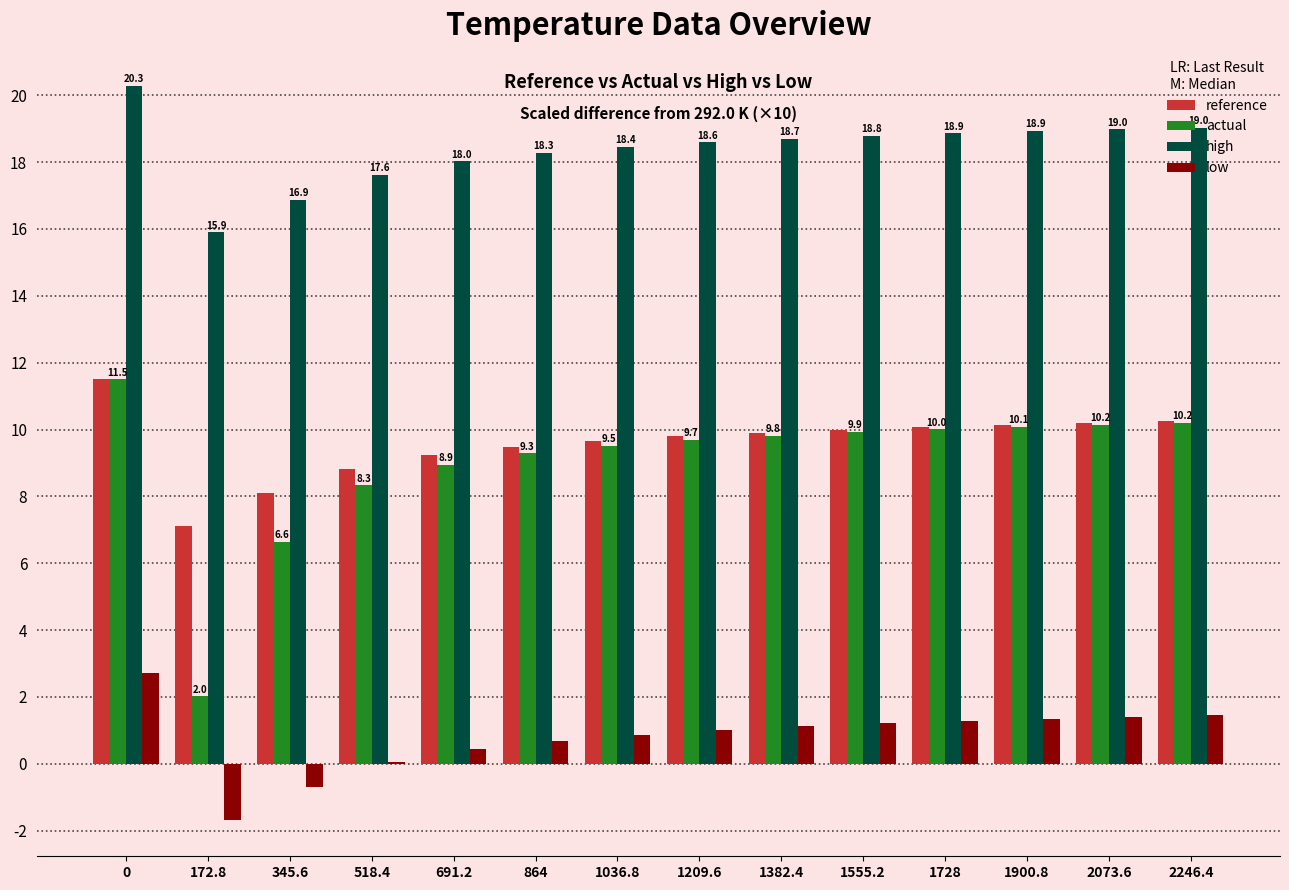

How many distinct data groups are displayed?

4